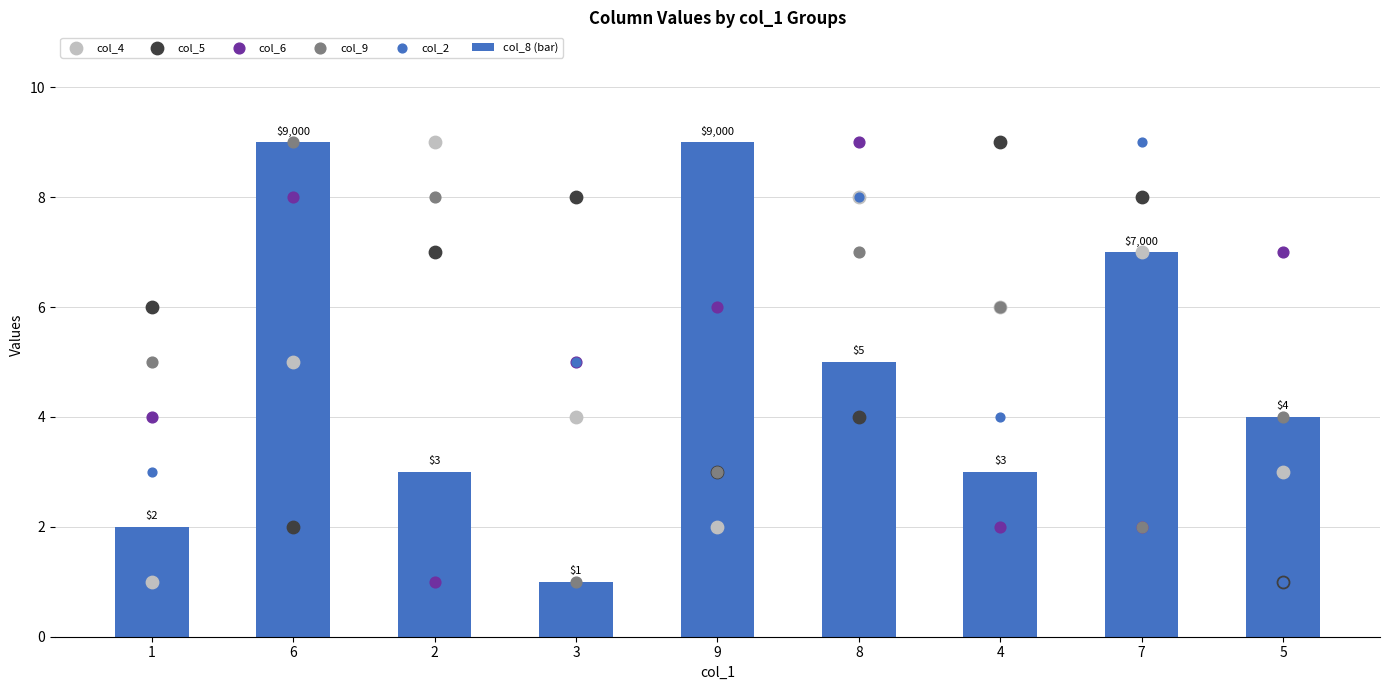

Which series has the largest total across all categories?

col_5